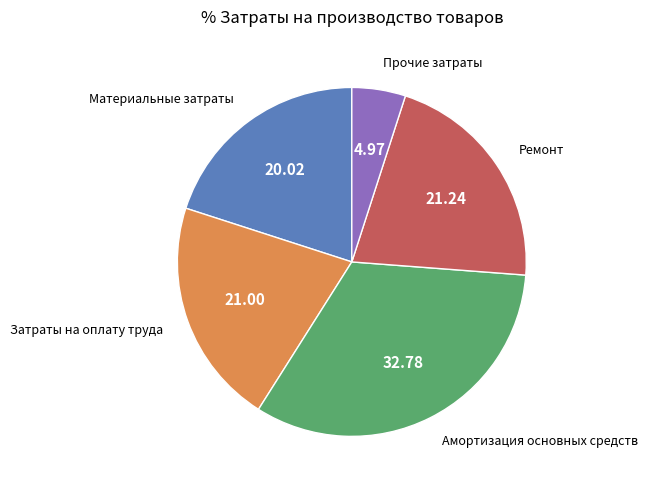

Approximately how many times larger is the value at Ремонт compared to Амортизация основных средств?

0.6